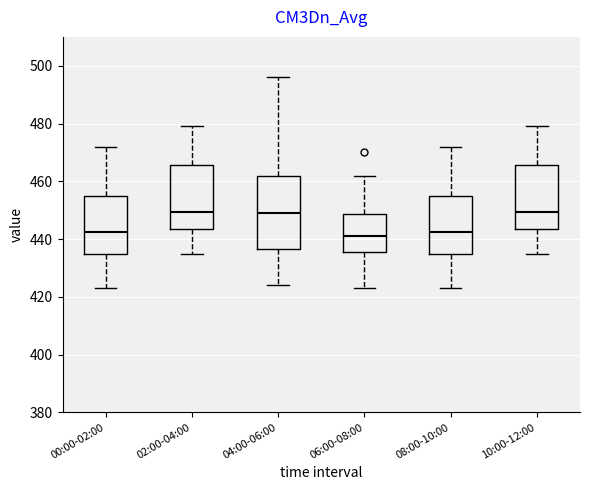

Which box is the tallest, from its lower edge to its upper edge?

04:00-06:00